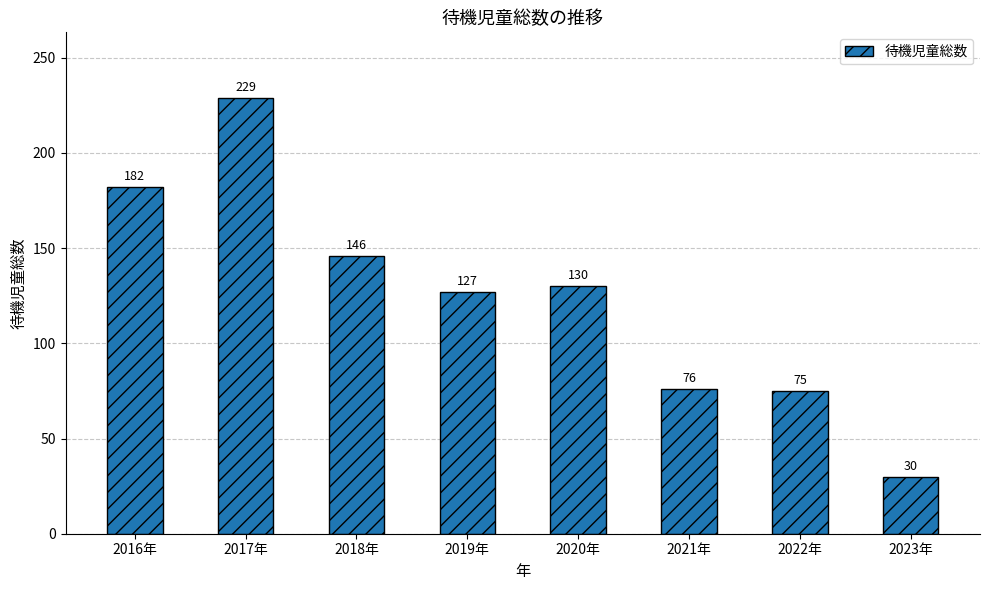

The chart shows a value of 76 at 2021年. True or false?

True